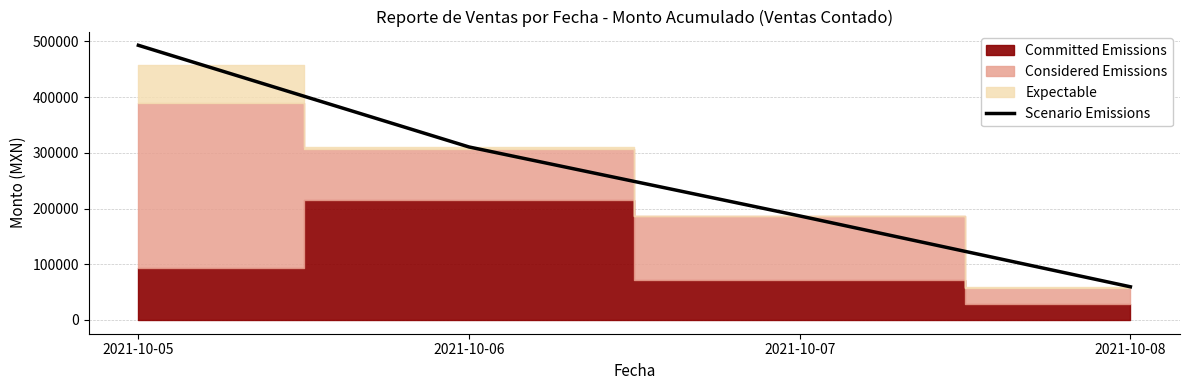

What is the minimum value shown in the chart?

59570